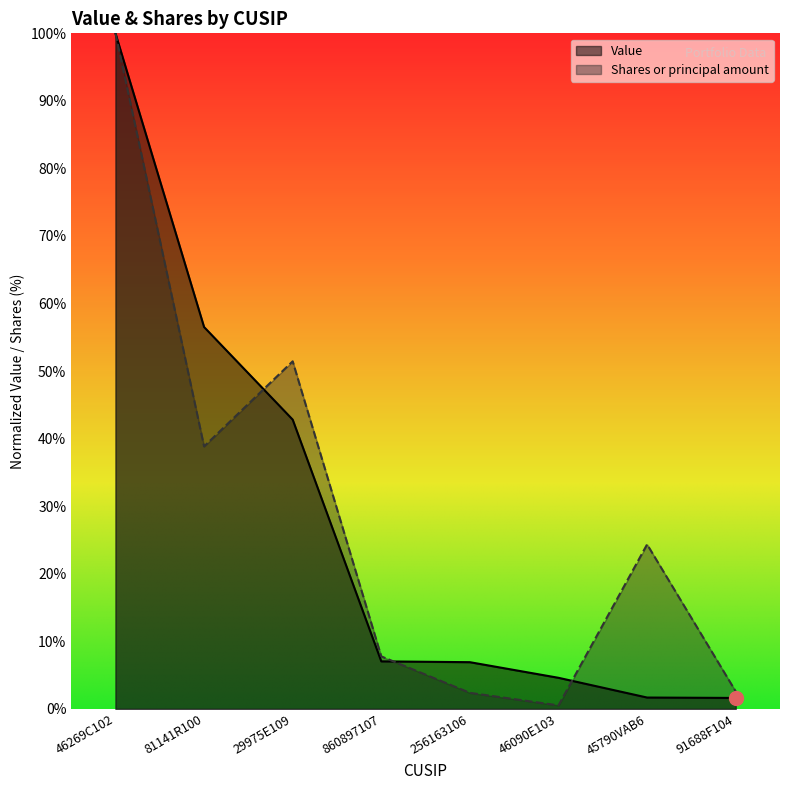

List the series in order of their overall mean, highest first.

Shares or principal amount, Value